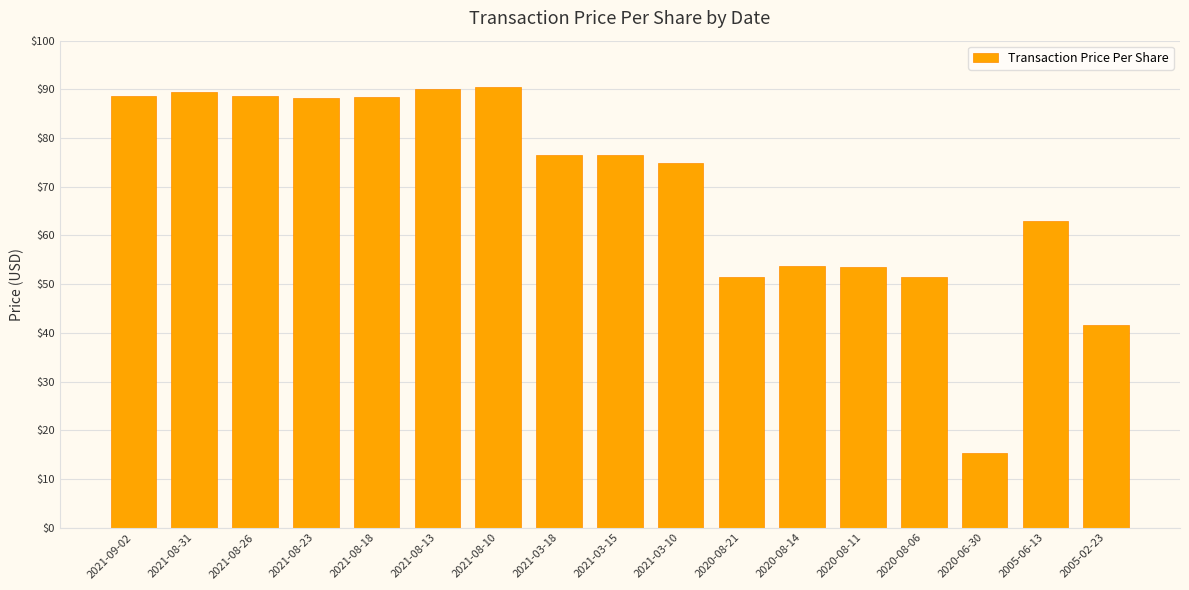

What is the value of the 3rd bar from the left?

88.7